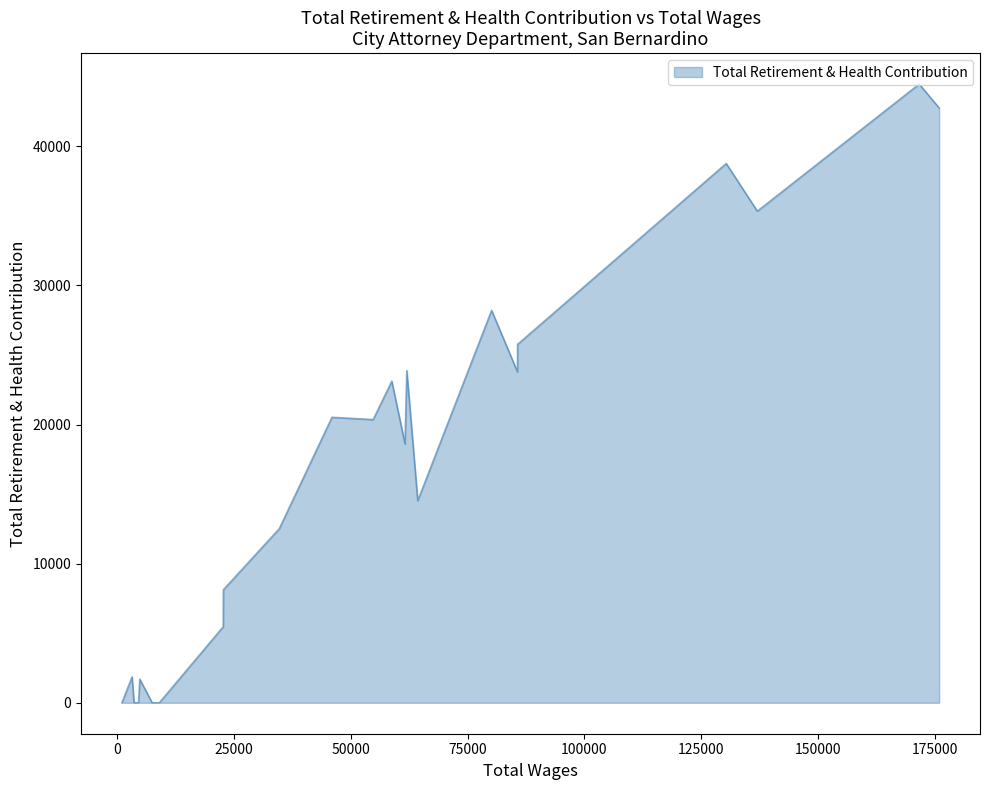

What is the difference between the maximum and minimum values?

44477